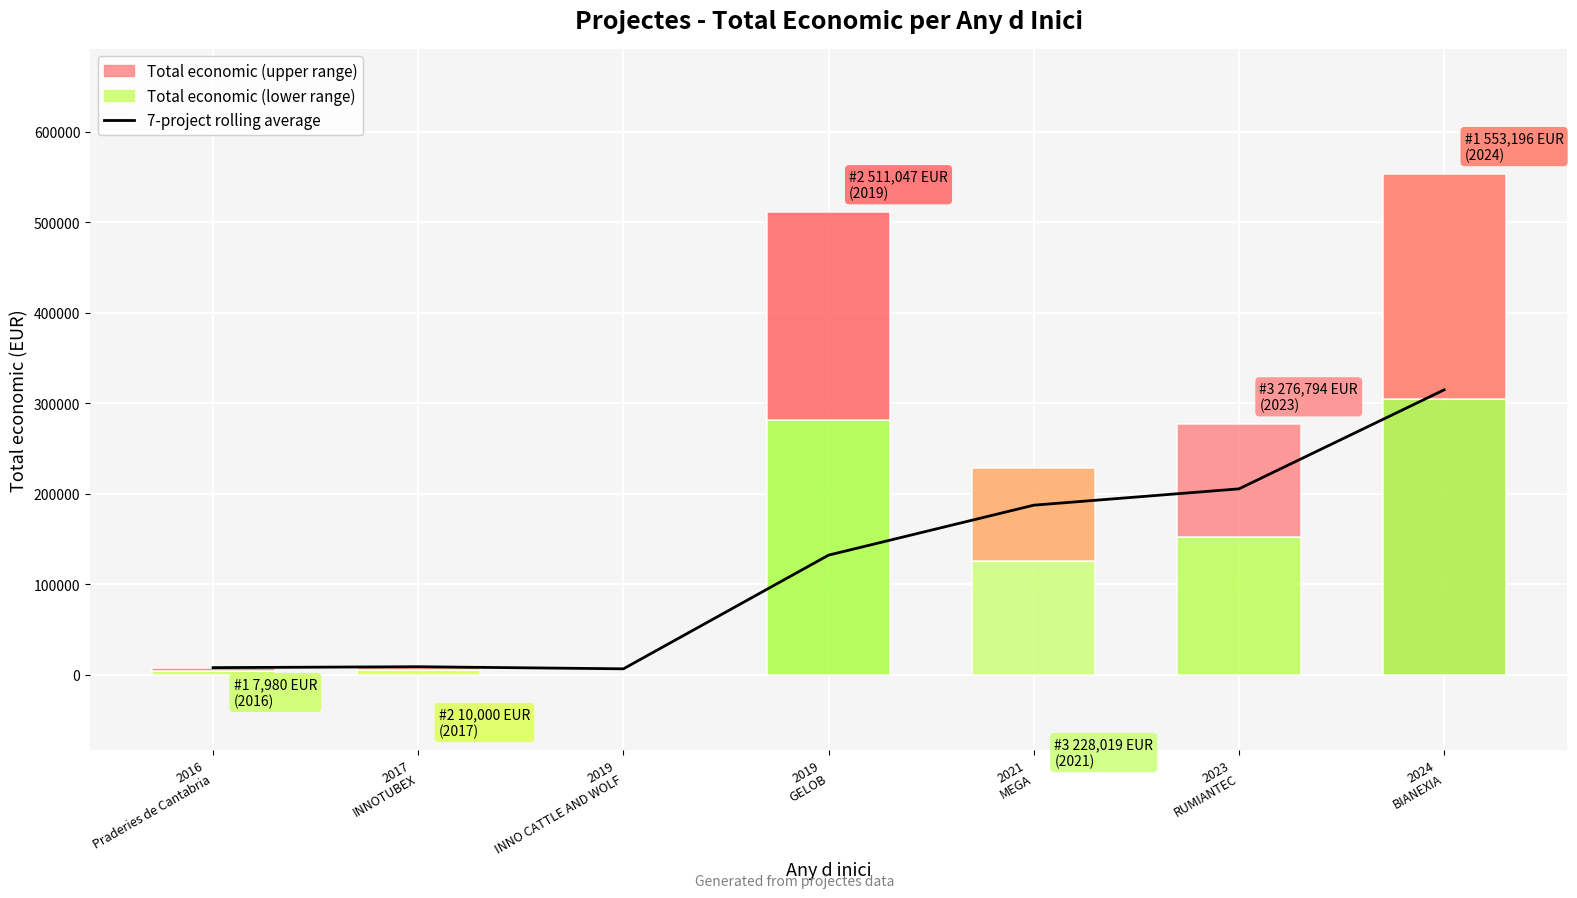

Which label corresponds to the largest value in the chart?

2024
BIANEXIA